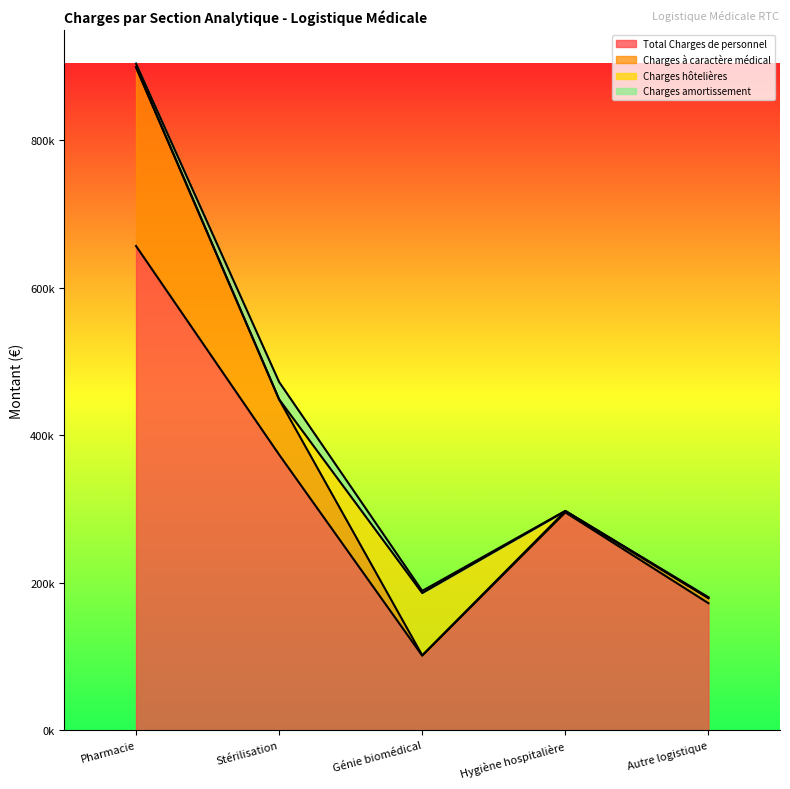

Rank the categories by Total Charges de personnel value from lowest to highest.

Génie biomédical, Autre logistique, Hygiène hospitalière, Stérilisation, Pharmacie